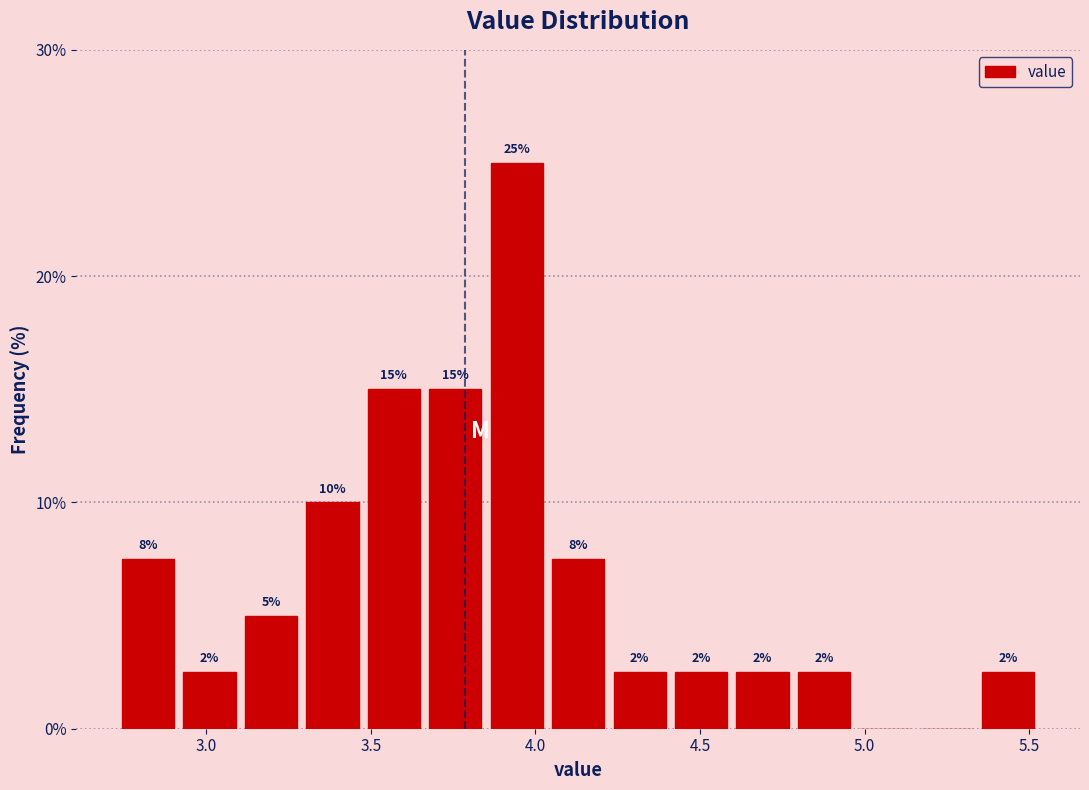

Read against the x-axis, roughly where is the centre of the tallest bar?

3.95